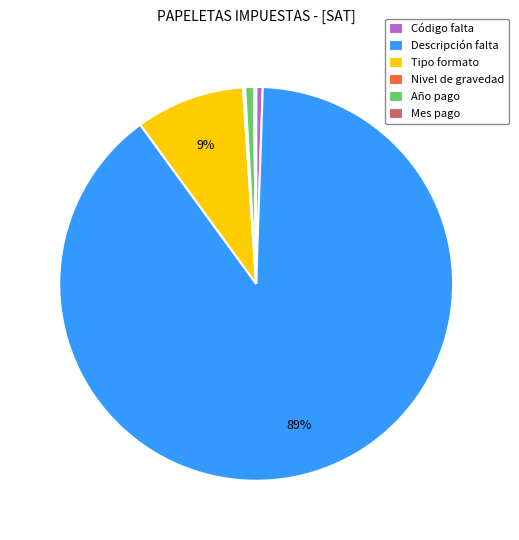

What percentage is the Tipo formato slice, to the nearest percent?

9%